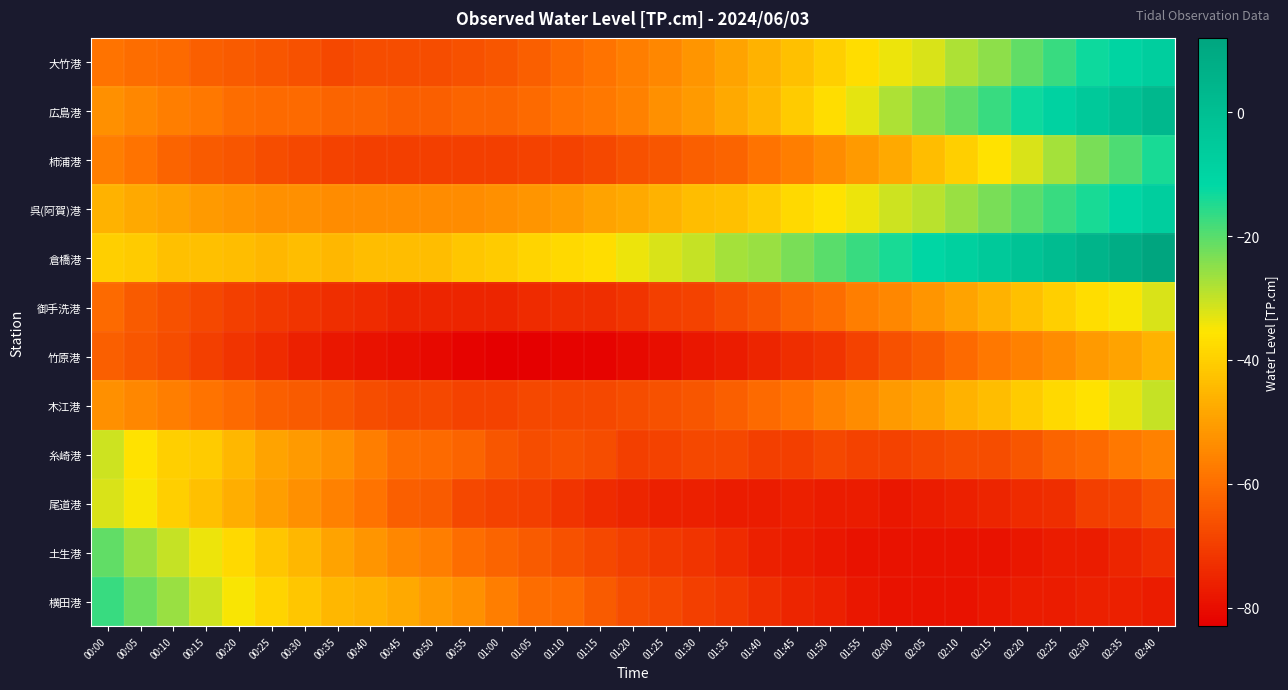

Between 01:45 and 01:50, which is larger?

01:50